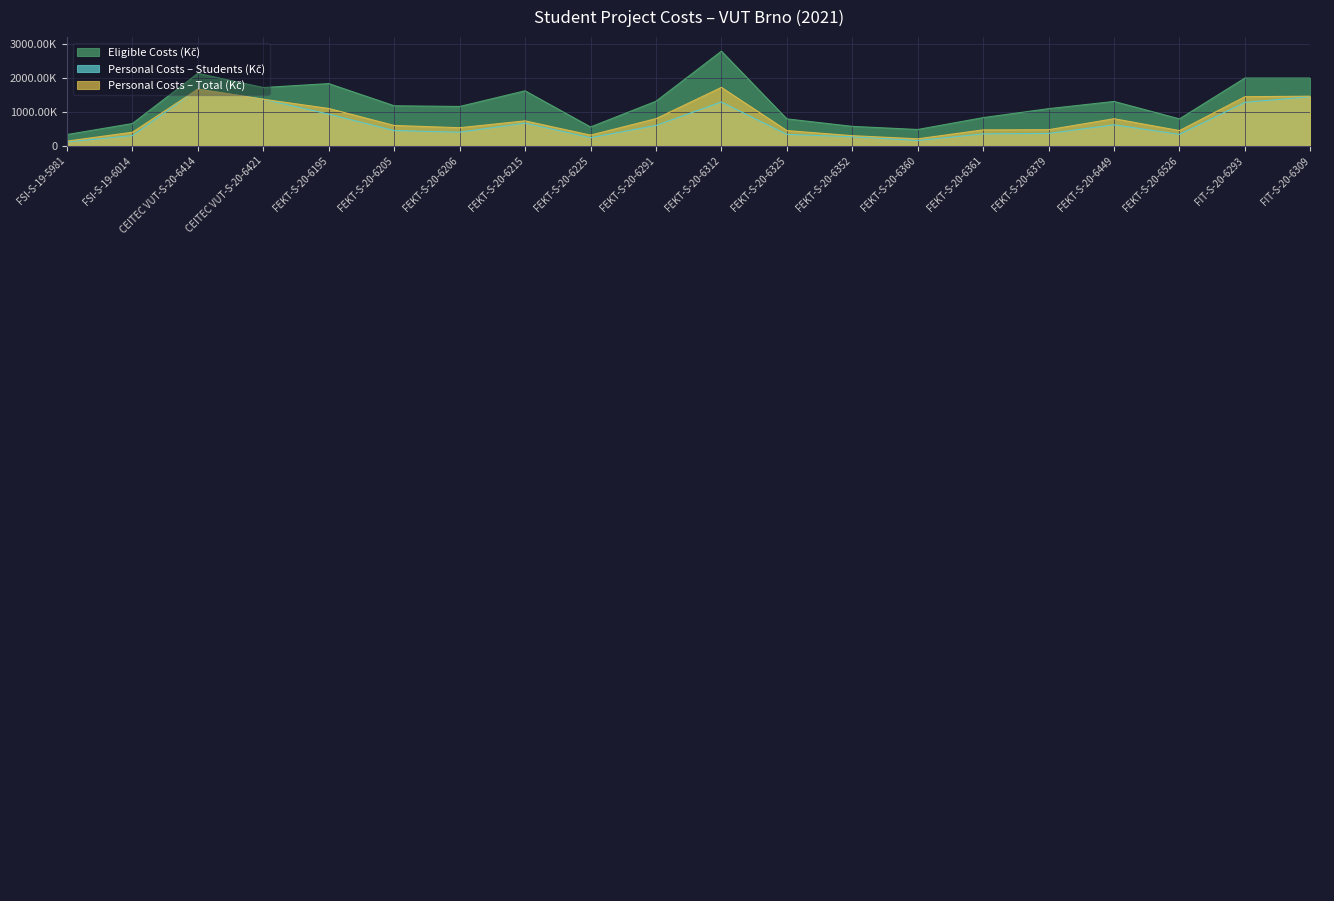

The value of Eligible Costs (Kč) at FEKT-S-20-6360 is 210434. True or false?

False